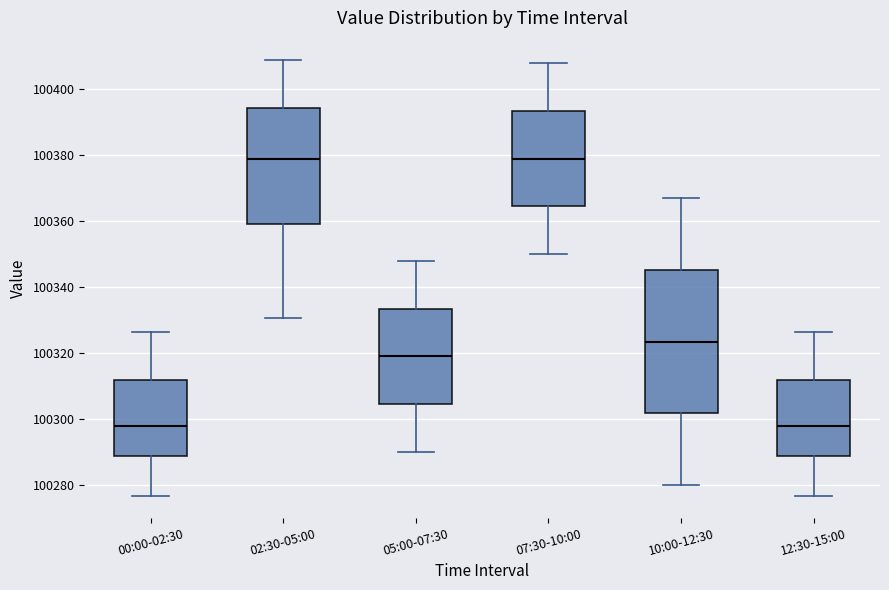

Where does the lower whisker of the box for 02:30-05:00 end on the y-axis? The values are not printed on the chart, so give them approximately, as read against the axis.

100330